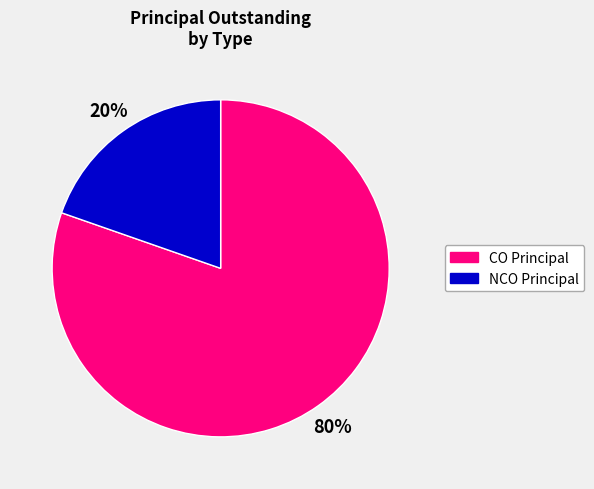

Does any single category account for the majority?

Yes